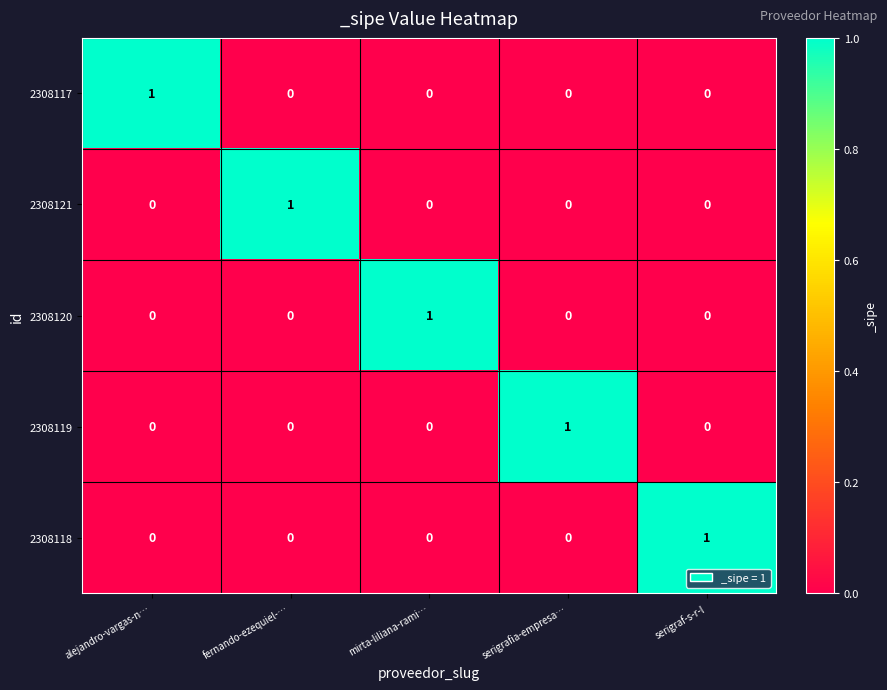

At how many categories does at least one series exceed 0?

5